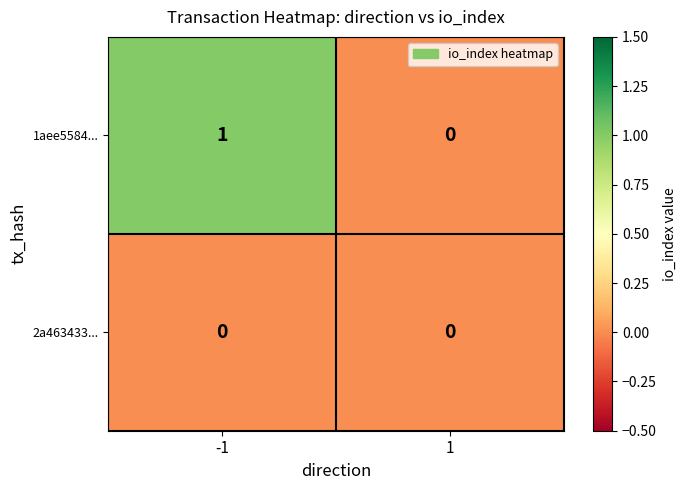

At which category is the sum across all series the highest?

-1